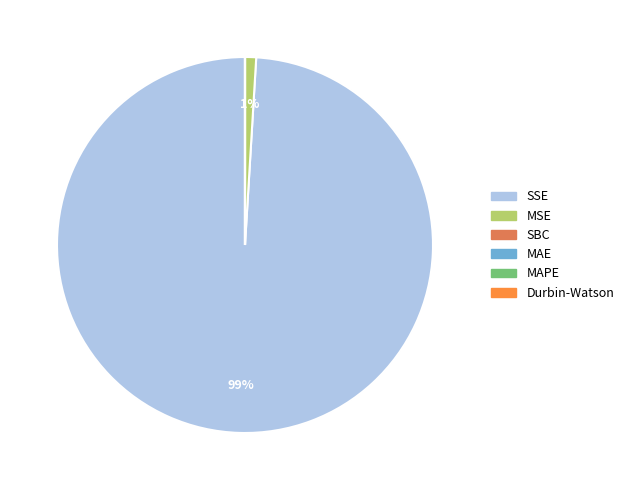

To the nearest percent, what is the average slice percentage?

17%